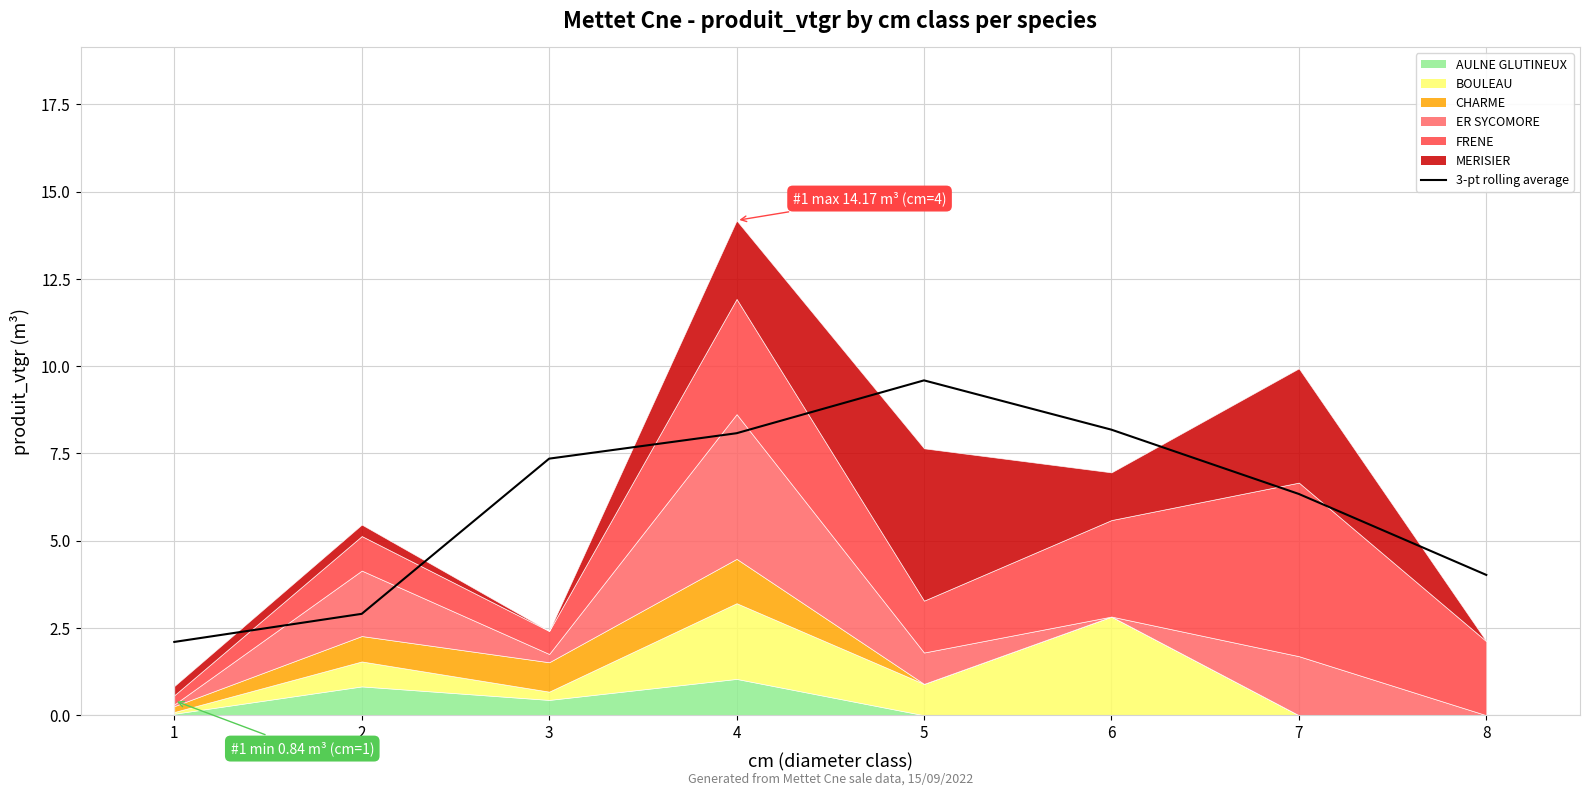

Where is the first local maximum?

5